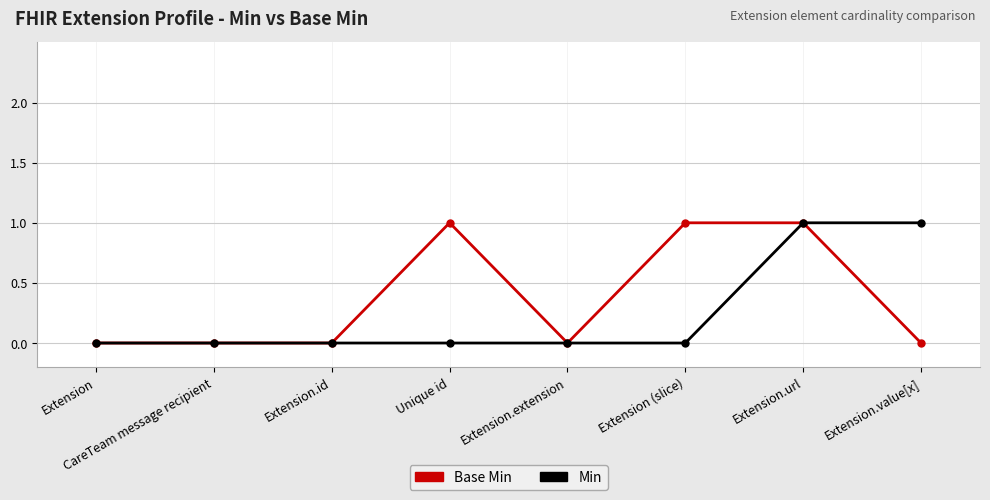

The Min series shows 0 at Extension.url. True or false?

False